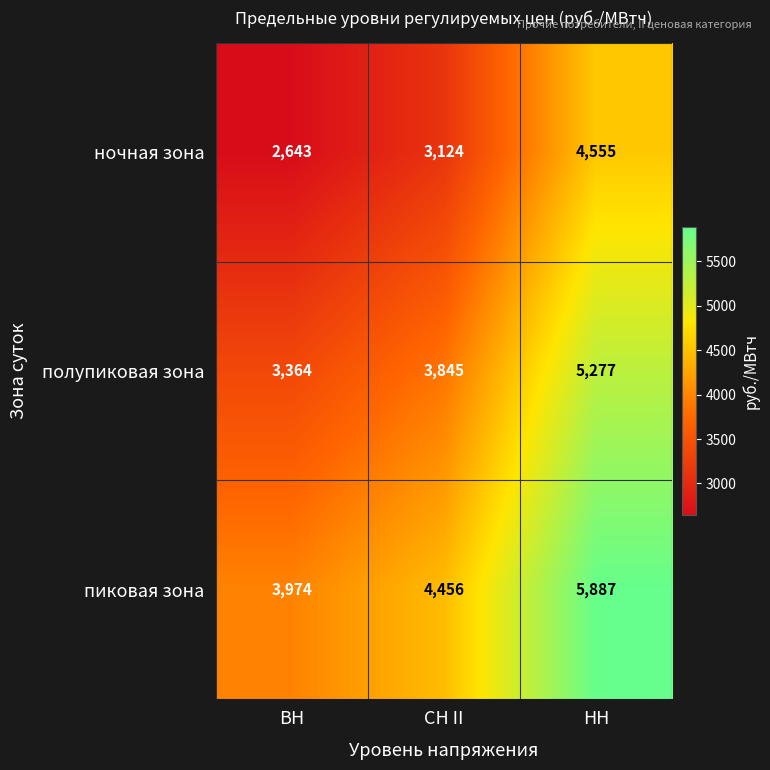

What is the difference between the highest and lowest values at ВН?

1331